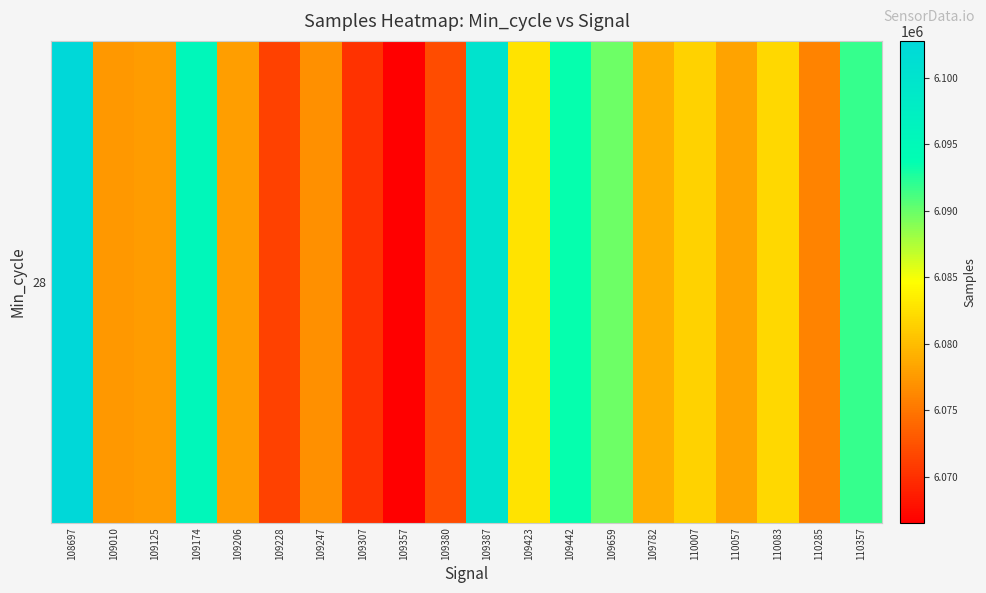

Which label corresponds to the smallest value in the chart?

109357